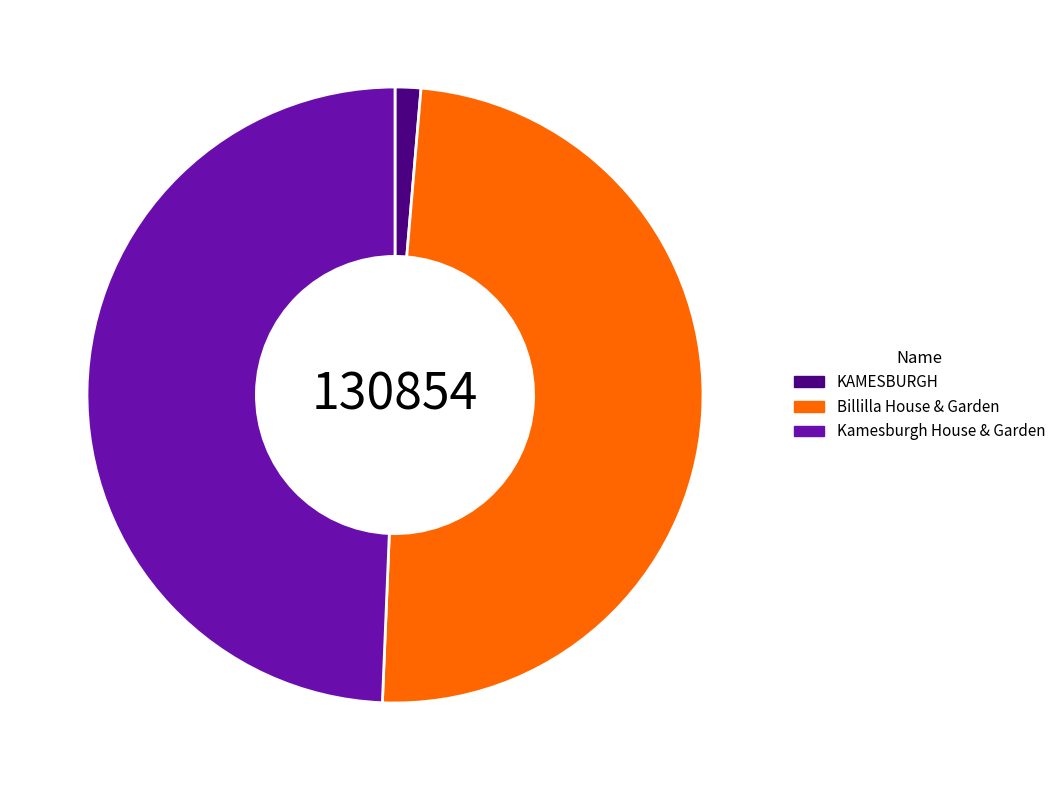

Between Kamesburgh House & Garden and KAMESBURGH, which is larger?

Kamesburgh House & Garden